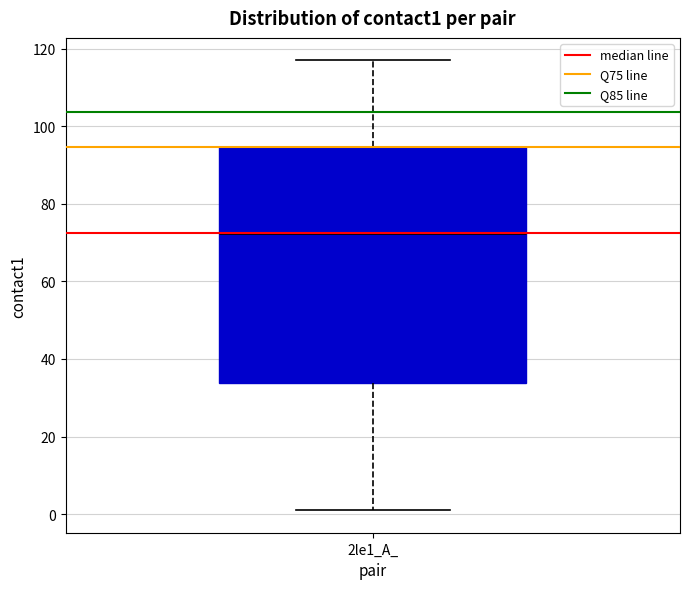

Where does the lower whisker of the box for 2le1_A_ end on the y-axis? The values are not printed on the chart, so give them approximately, as read against the axis.

2